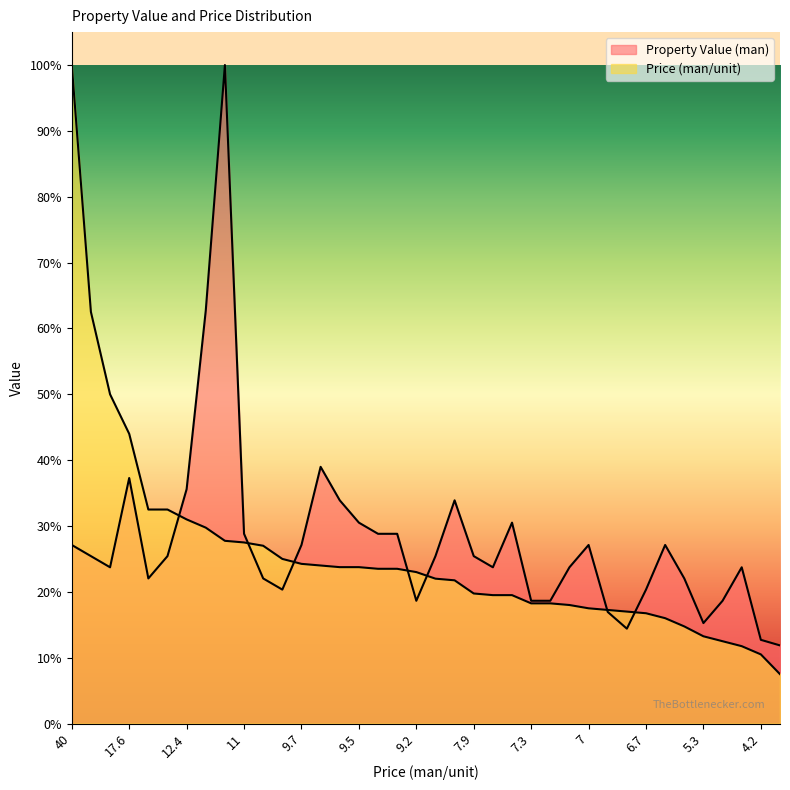

Is it true that Price (man/unit) equals 0.2 at 9.2?

True